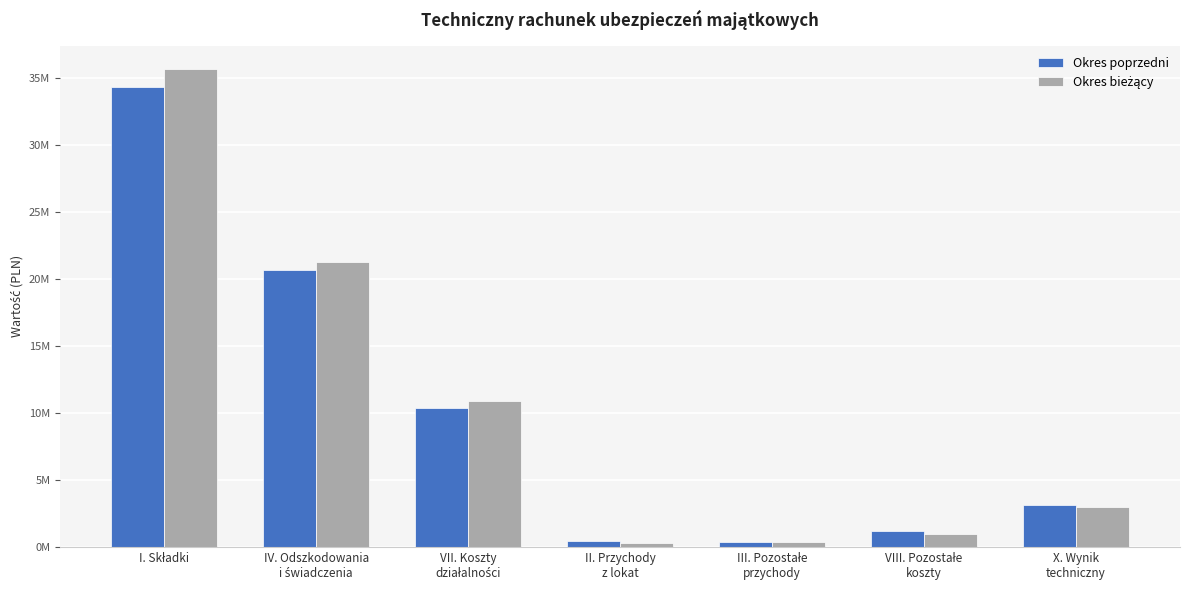

Does the chart contain stacked bars?

No